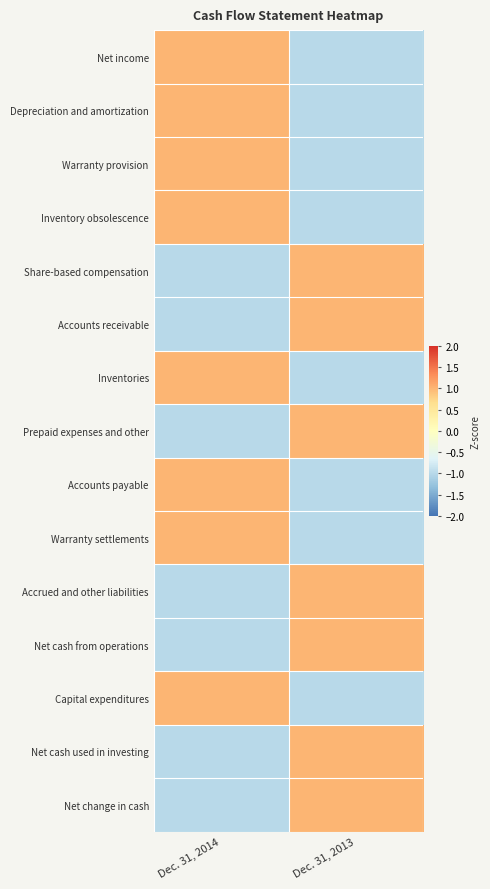

At which category does the chart reach its peak across all series?

Dec. 31, 2014